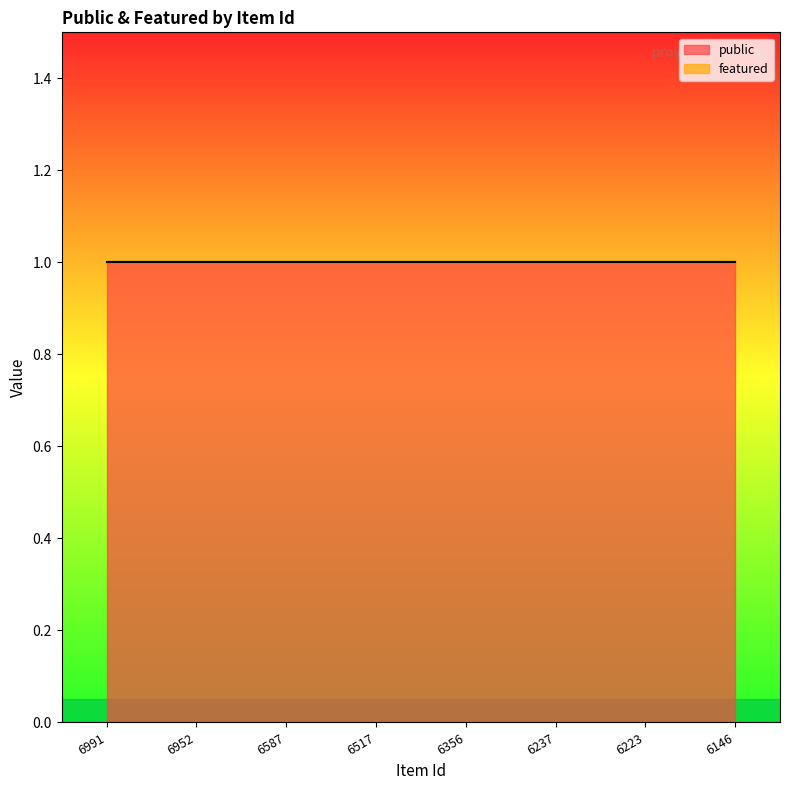

At which category is the sum across all series the highest?

6991